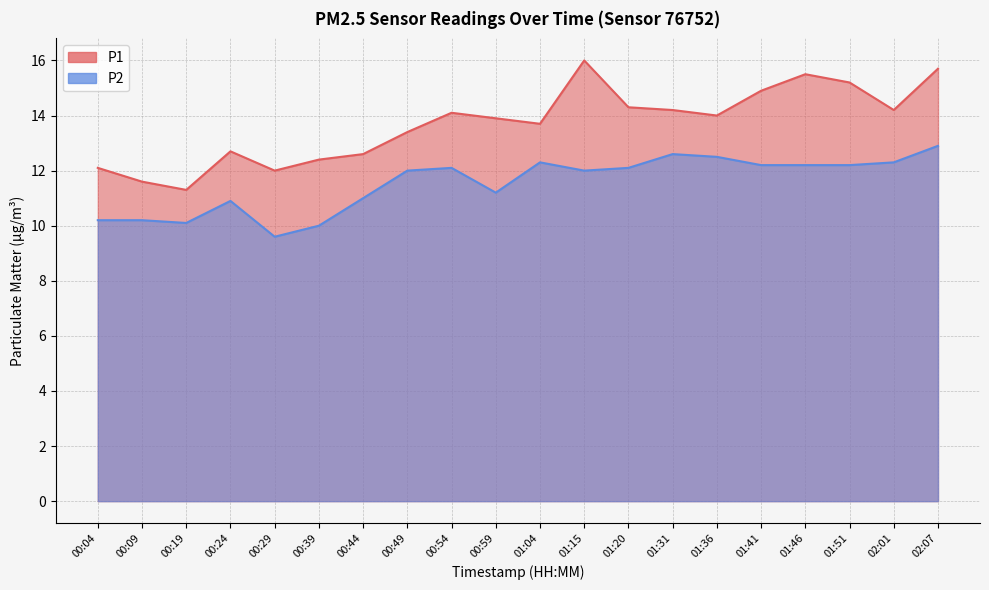

How many lines are shown in the chart?

2